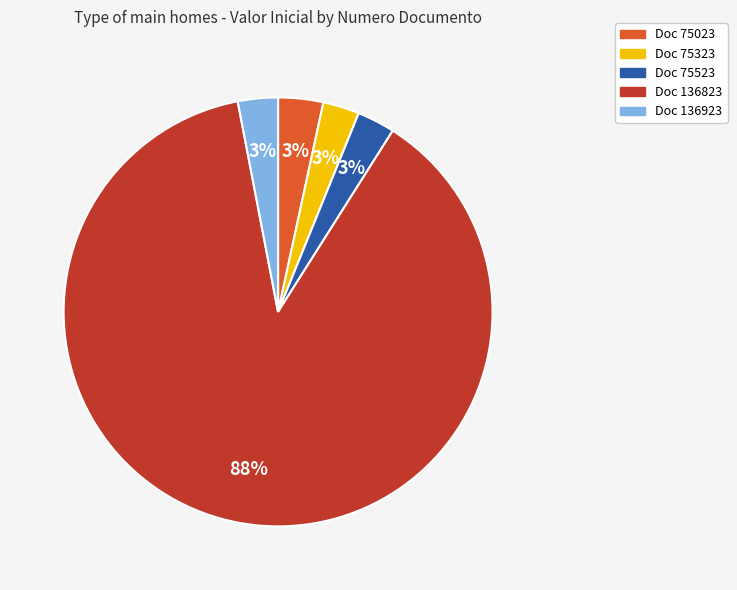

Is there a majority slice in this chart?

Yes